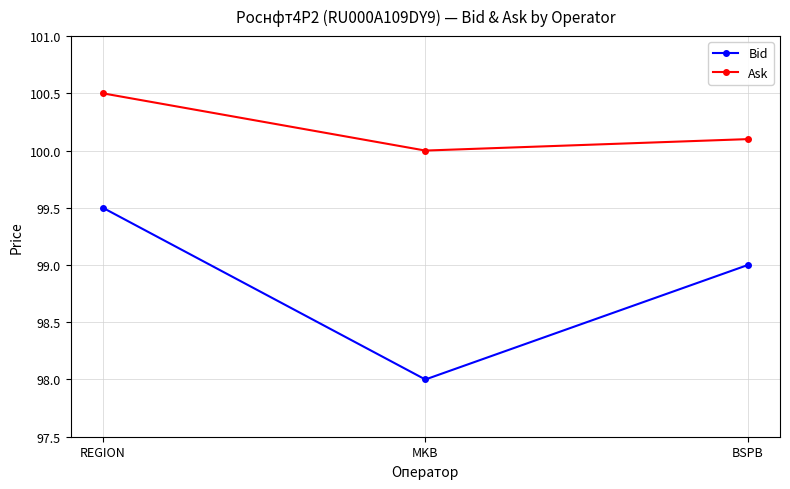

At BSPB, list the series in order from smallest to largest.

Bid, Ask